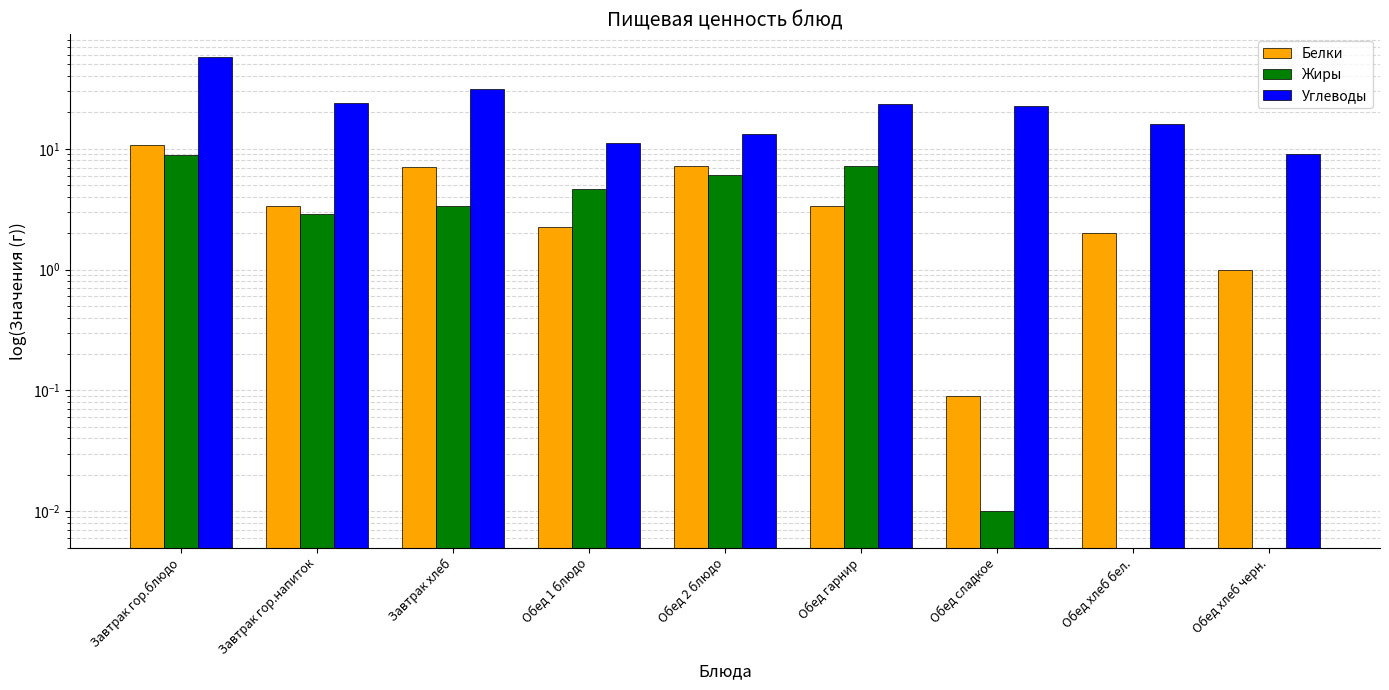

The value of Углеводы at Завтрак гор.блюдо is 88.2. True or false?

False